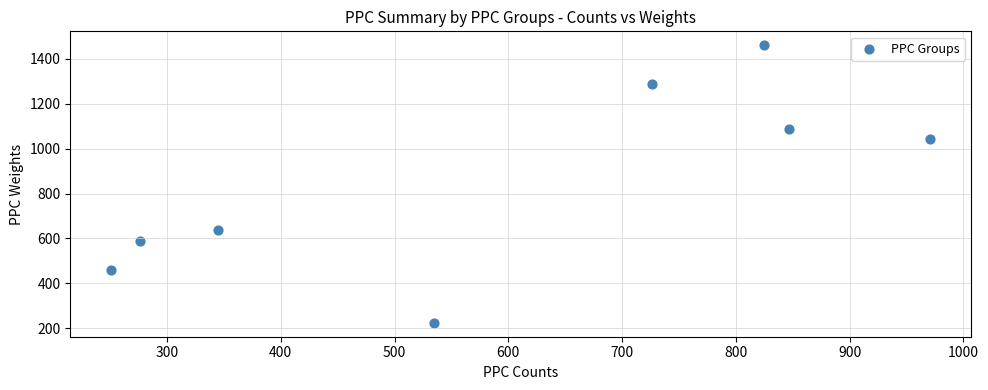

What is the range of X values (max minus min)?

720.0